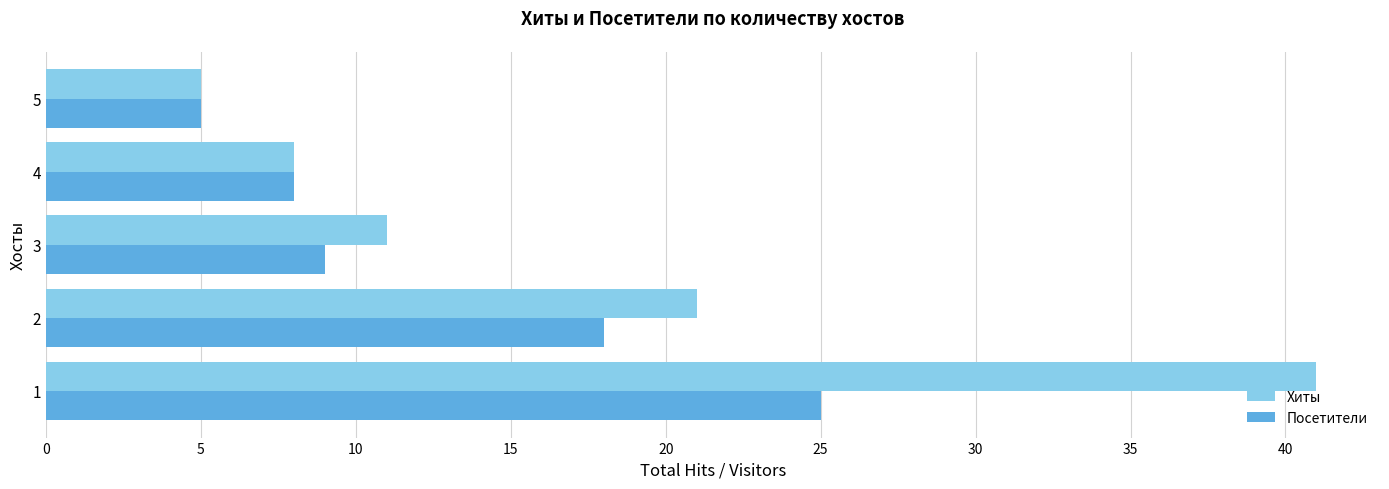

Rank the series at 2 from lowest to highest value.

Посетители, Хиты